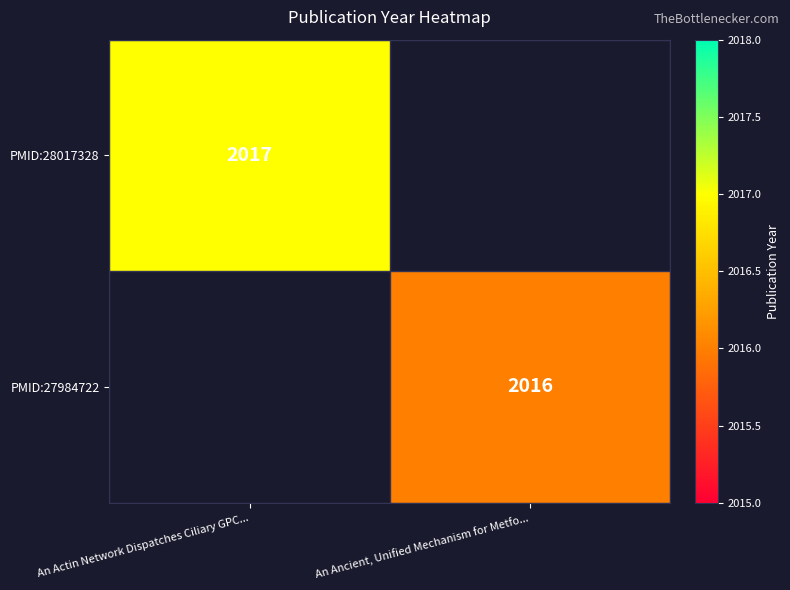

At how many categories does at least one series exceed 2016?

1